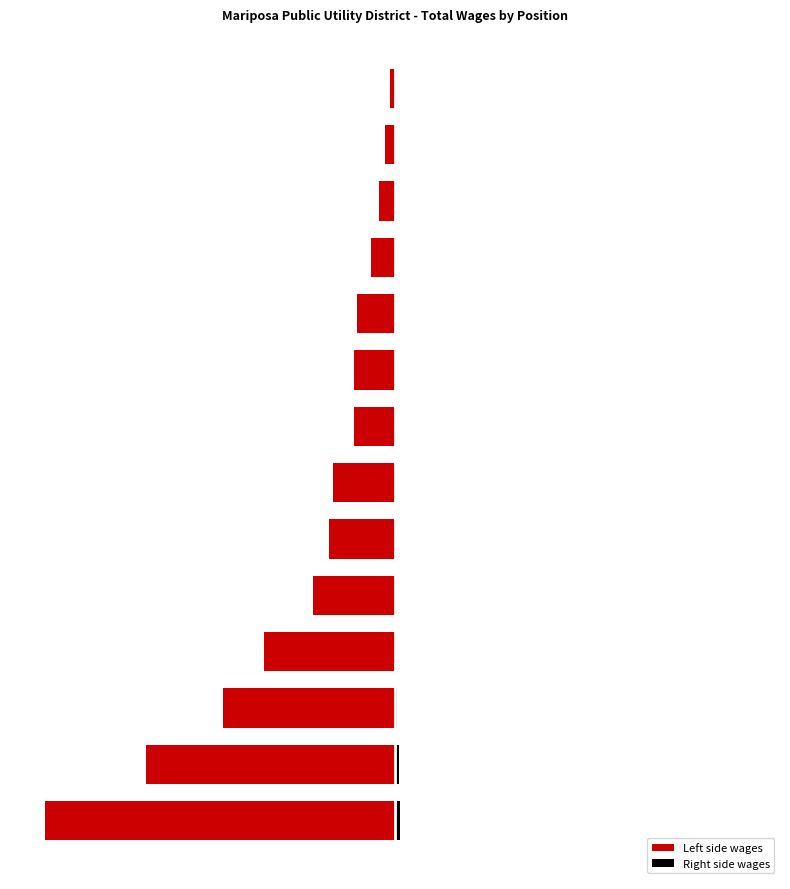

What is the sum of all Right side wages values?

5065